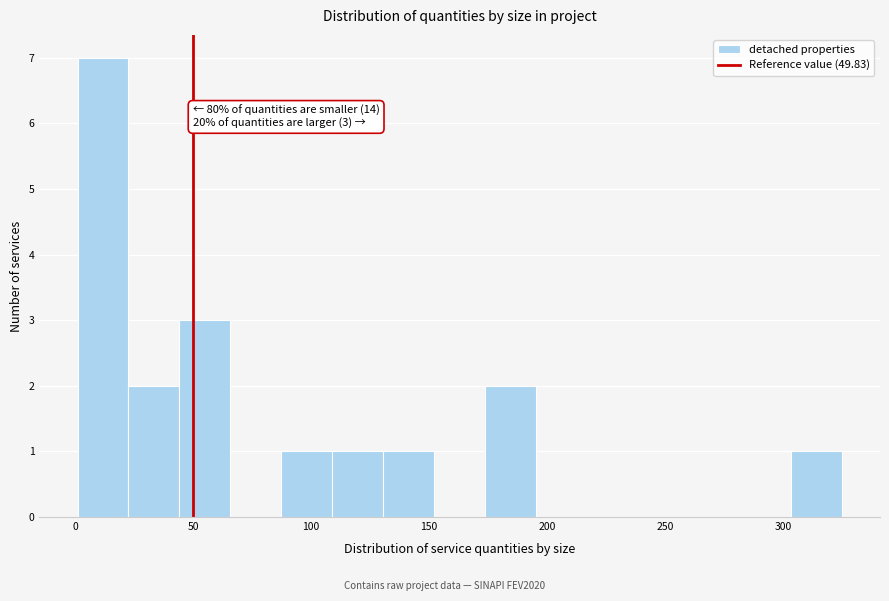

Which range on the x-axis has the tallest bar?

0 to 25